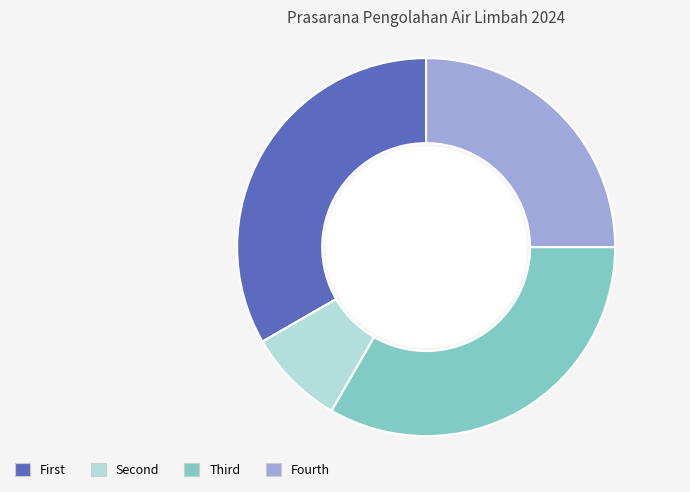

Does any single category account for the majority?

No